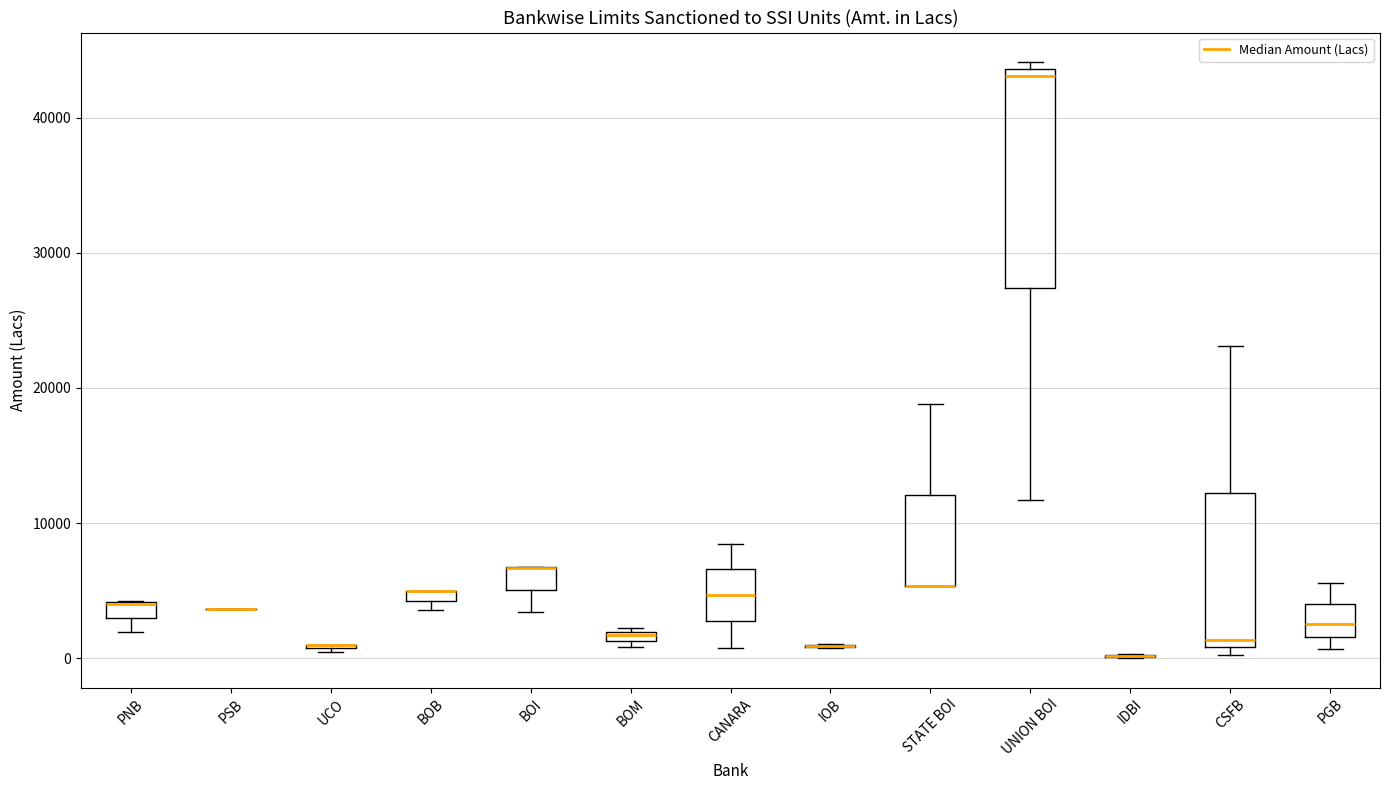

Comparing the boxes themselves (not the whiskers), which one is the tallest?

UNION BOI